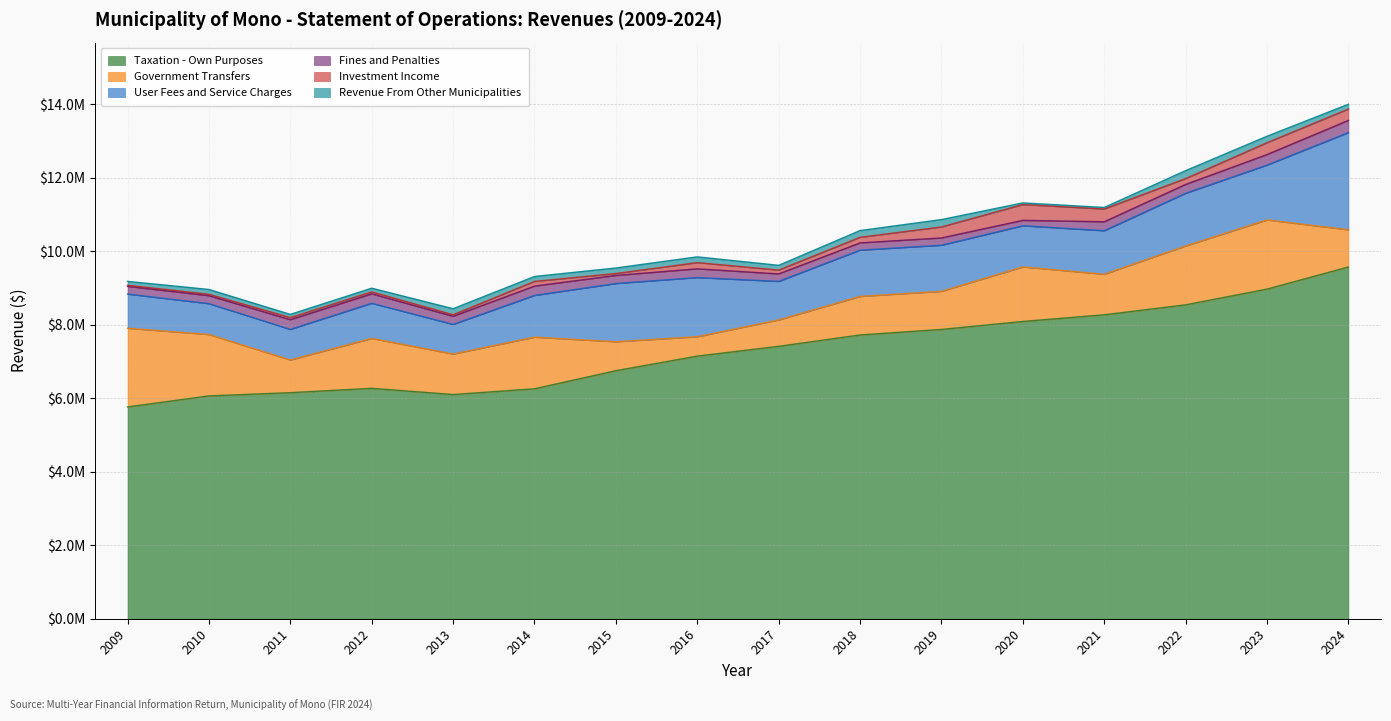

Which label corresponds to the smallest value in the chart?

2009